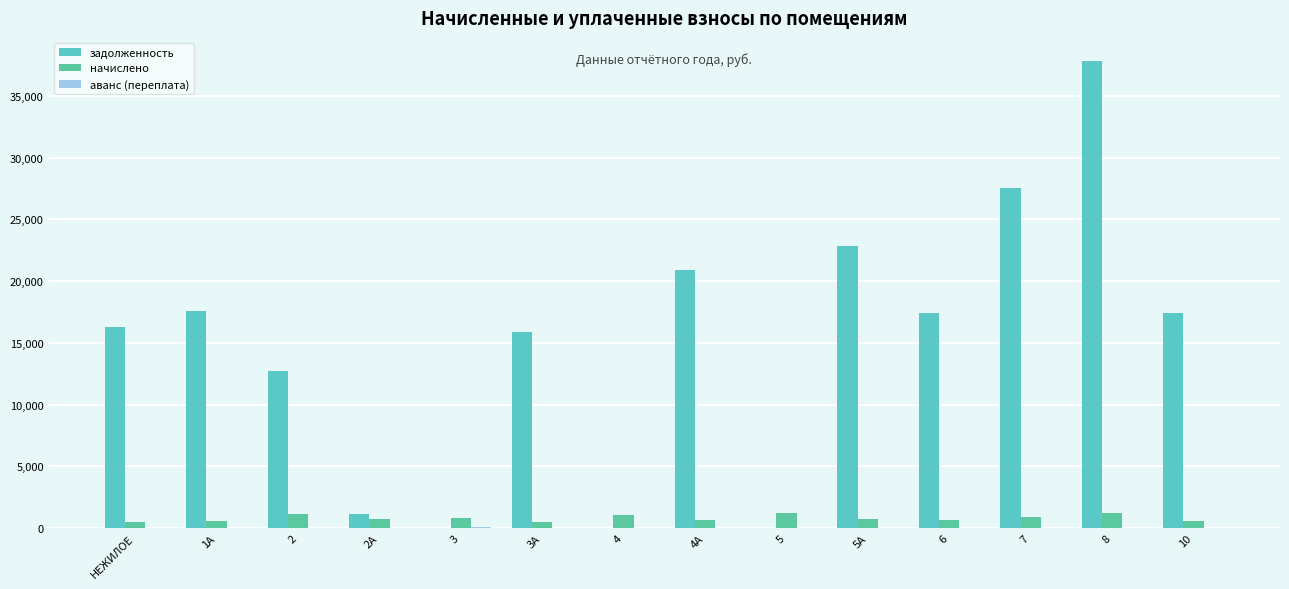

How many values in the задолженность series exceed 17396?

7